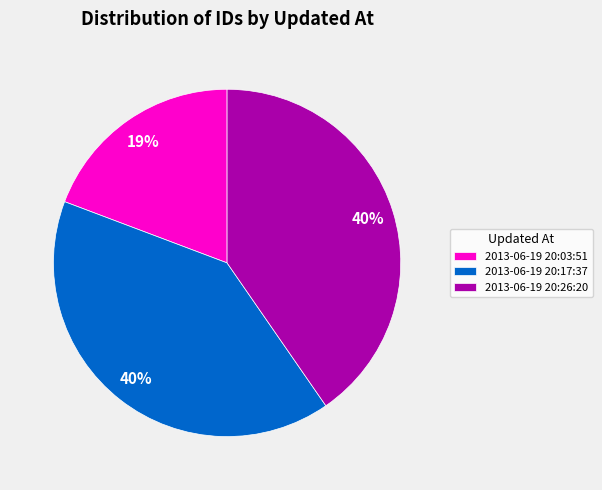

Which category has the smallest portion of the pie?

2013-06-19 20:03:51